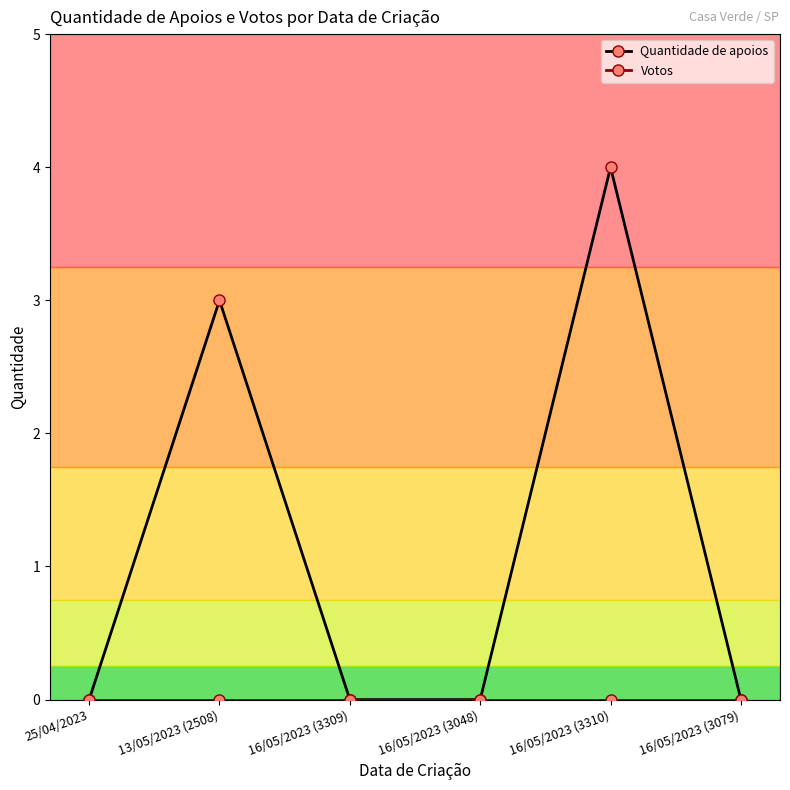

Which series has the largest range (max minus min)?

Quantidade de apoios